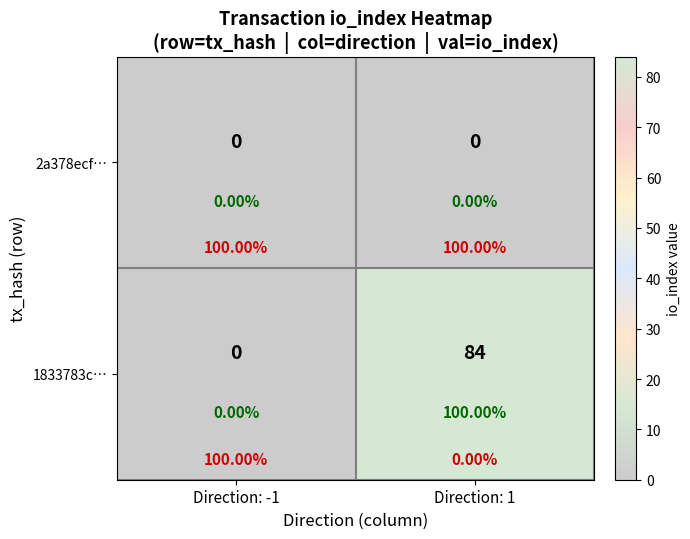

How many positive values does the 1833783c… series have?

1